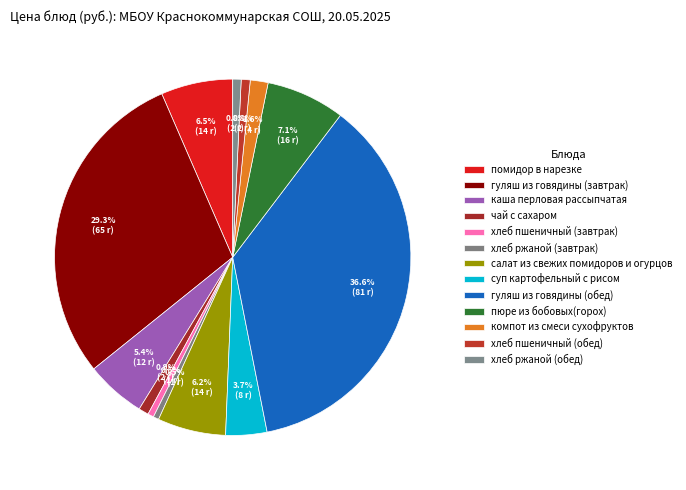

How many segments does this pie chart have?

13